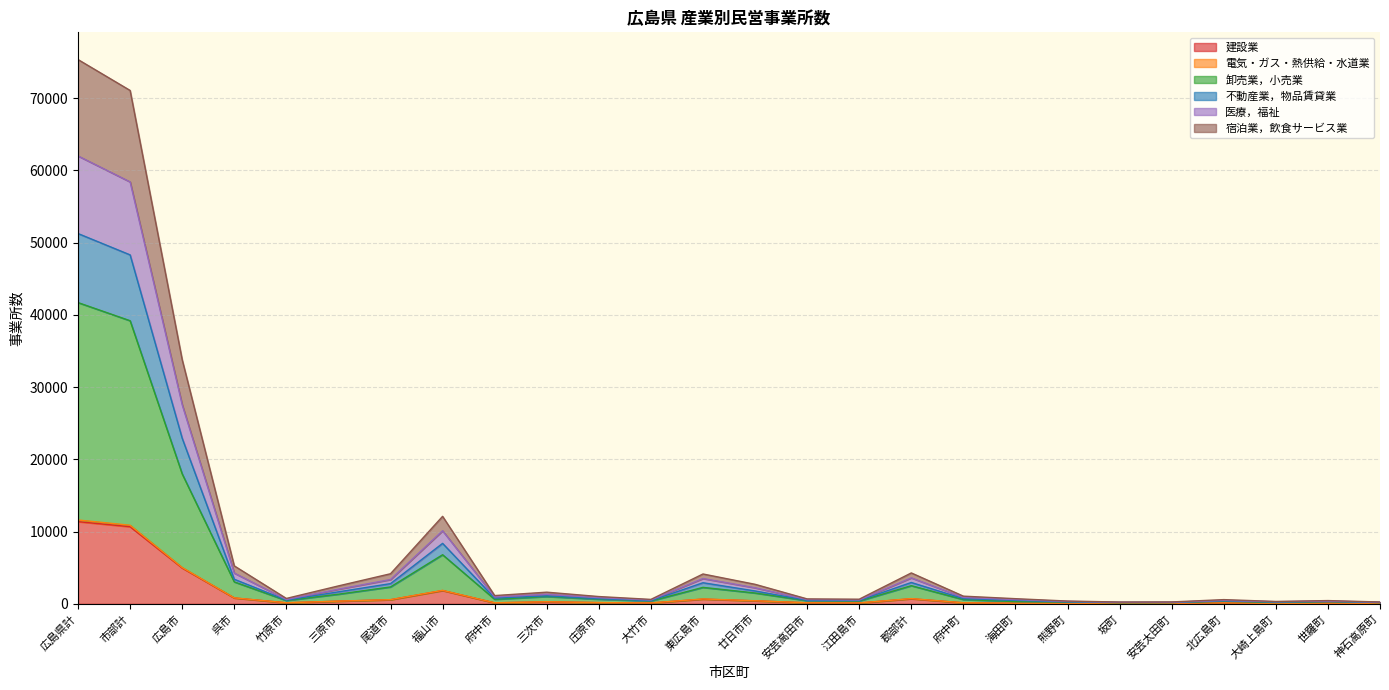

At how many categories does at least one series exceed 73125?

1